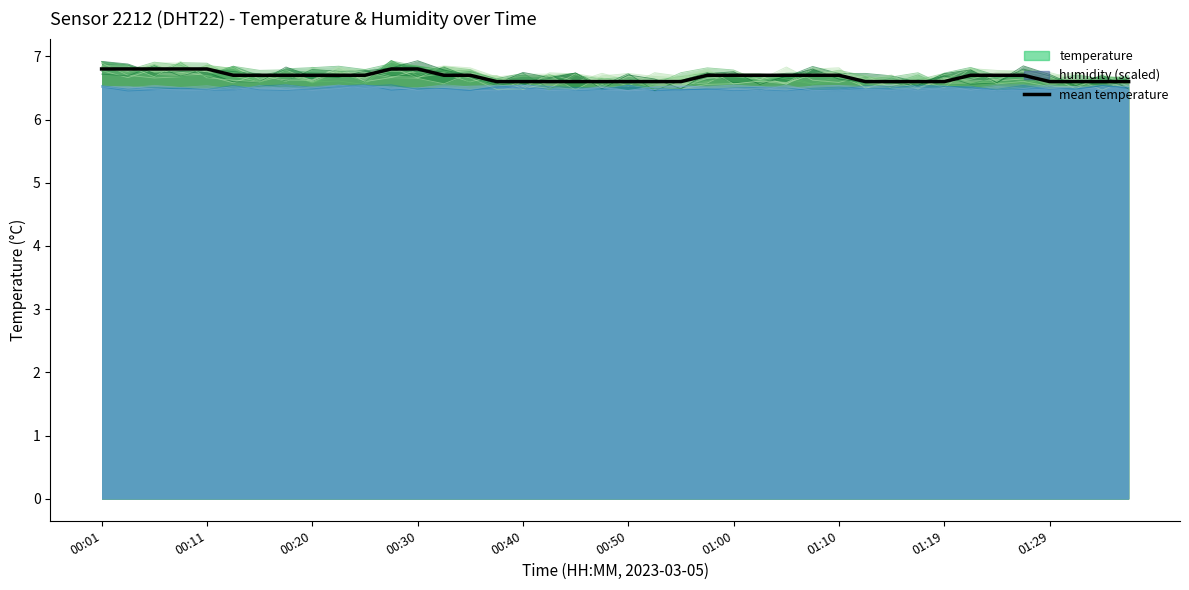

How many times do mean temperature and temperature cross each other?

16